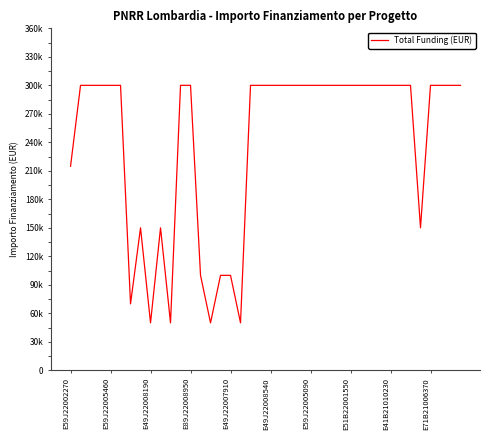

What is the minimum value shown in the chart?

50000